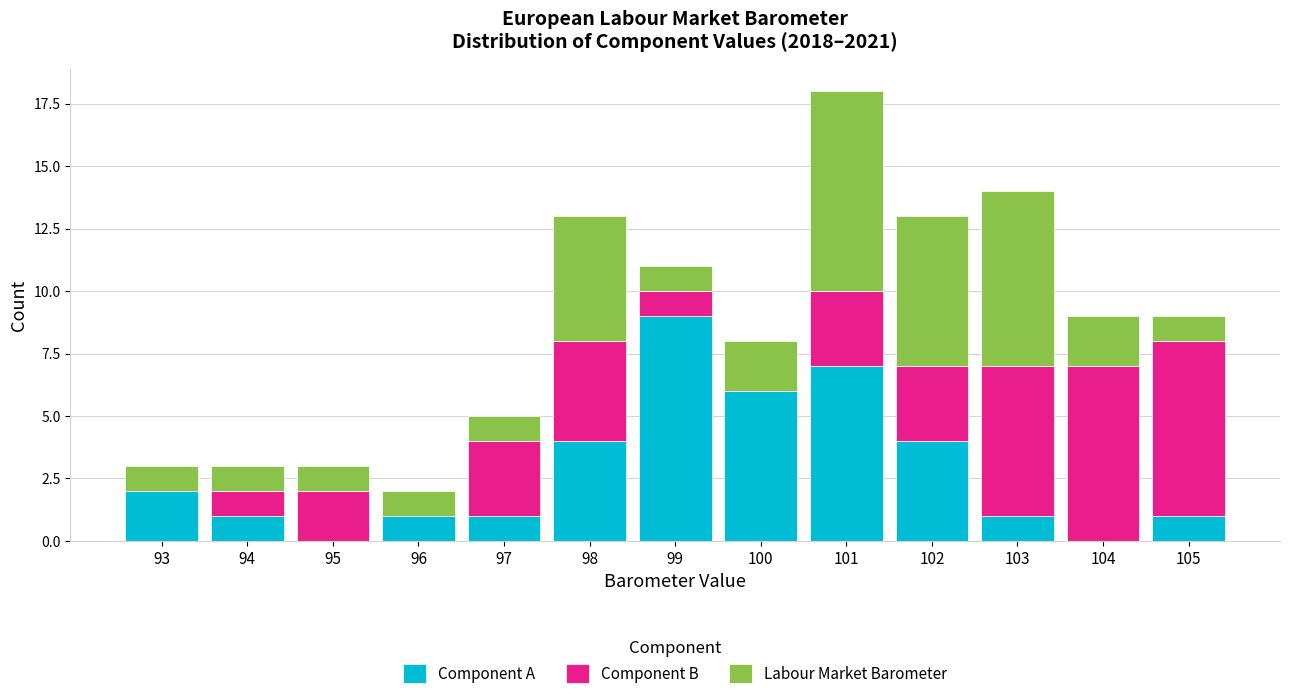

What is the total value across all series at 98?

13